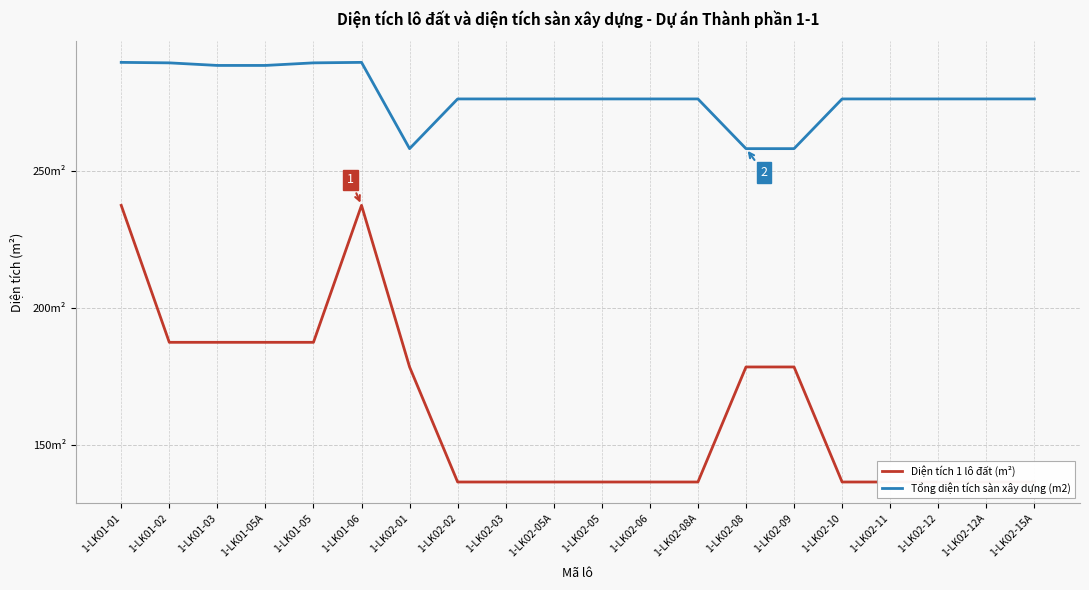

How many series are shown in this chart?

2